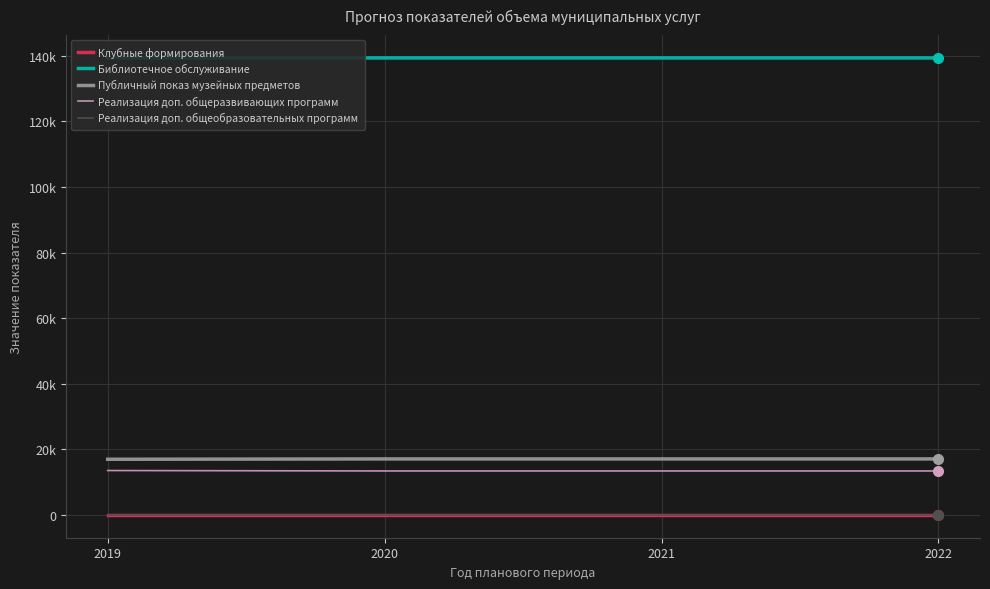

Which series changed the most between 2019 and 2021?

Реализация доп. общеразвивающих программ